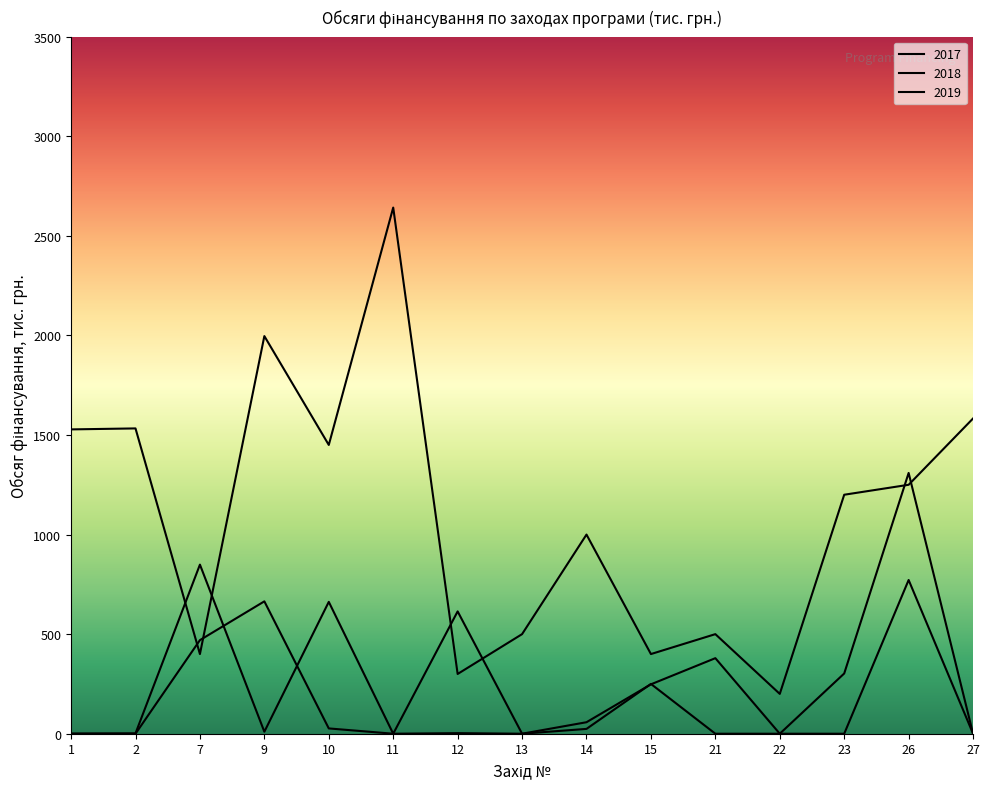

Reading right to left, list all the values displayed in this chart.

2017: 0.0	771.9	0.0	0.0	0.0	250.0	24.2	0.0	2.9	0.0	26.6	664.7	470.0	0.0	0.0
2018: 0.0	1309.4	302.5	0.0	379.4	248.0	57.7	0.0	614.2	0.0	662.1	10.0	849.1	1.6	0.4
2019: 1583.0	1250.0	1200.0	200.0	500.0	400.0	1000.0	500.0	300.0	2642.0	1450.0	1996.6	400.0	1533.0	1528.1